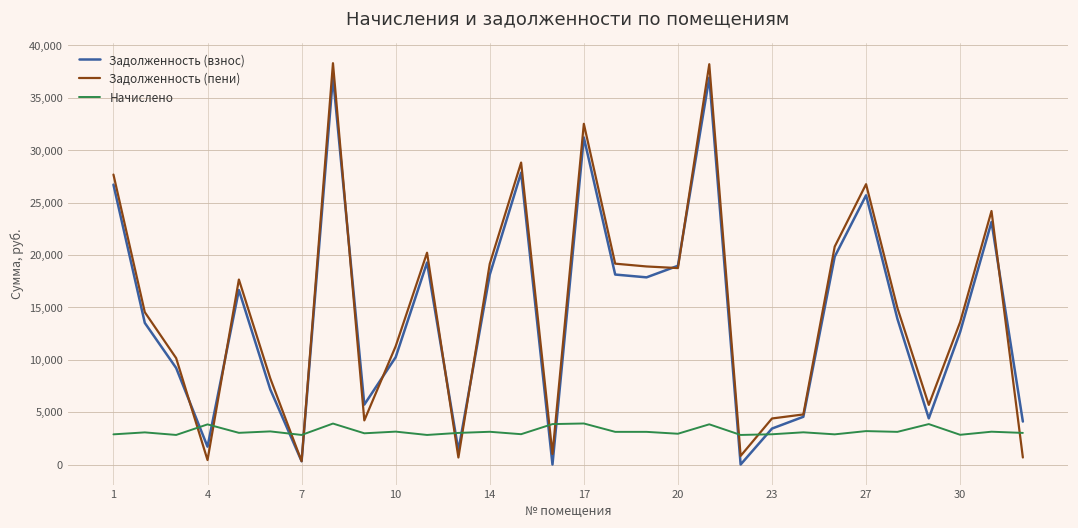

Which series has the widest spread of values?

Задолженность (пени)